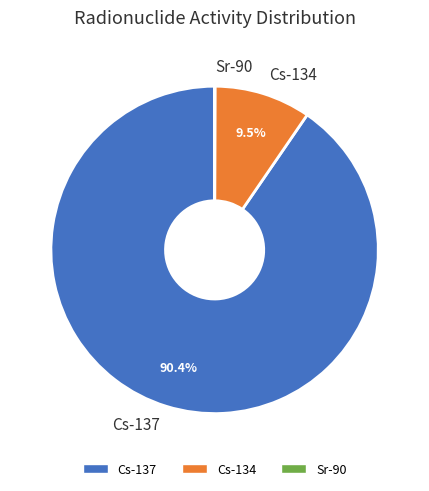

What percentage is the Cs-137 slice, to the nearest percent?

90%